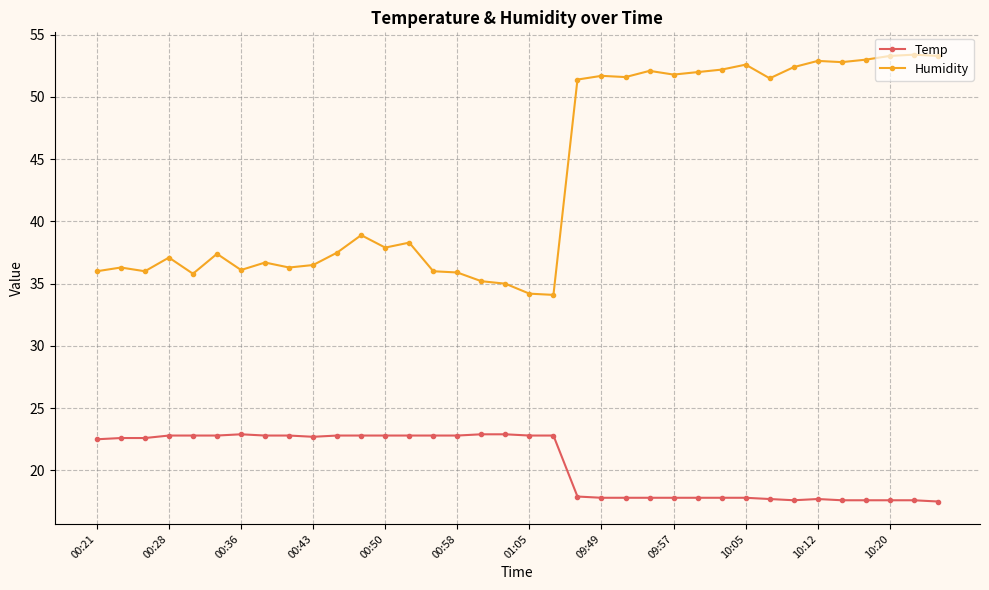

What is the minimum value for Temp?

17.5